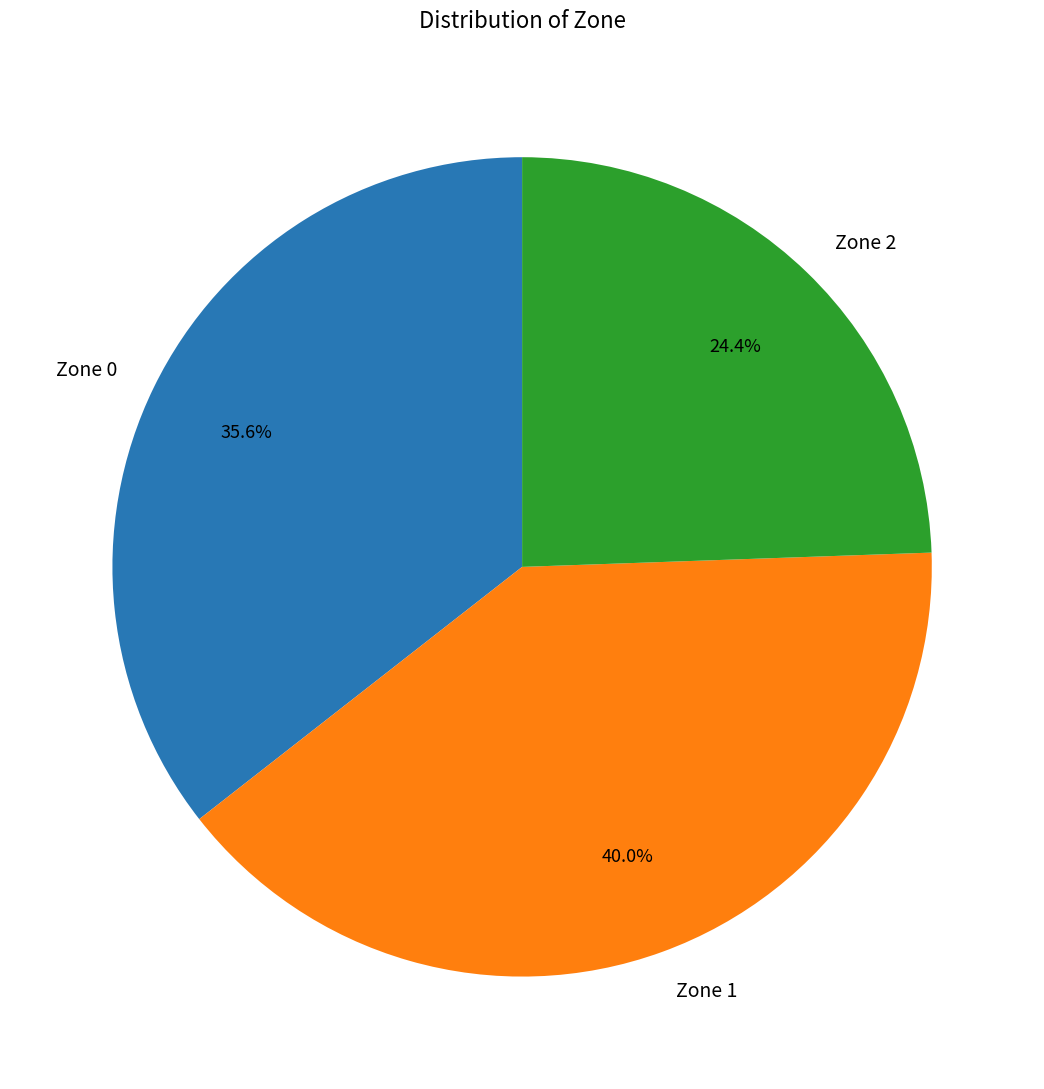

Is there a majority slice in this chart?

No